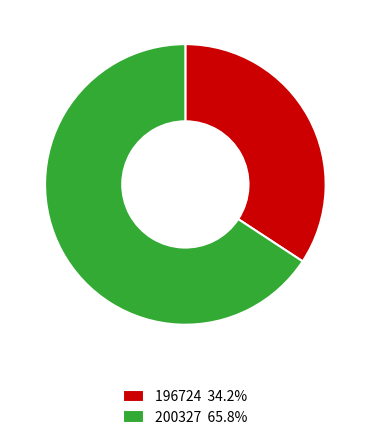

Do 196724 and 200327 together represent more than half of the pie?

Yes